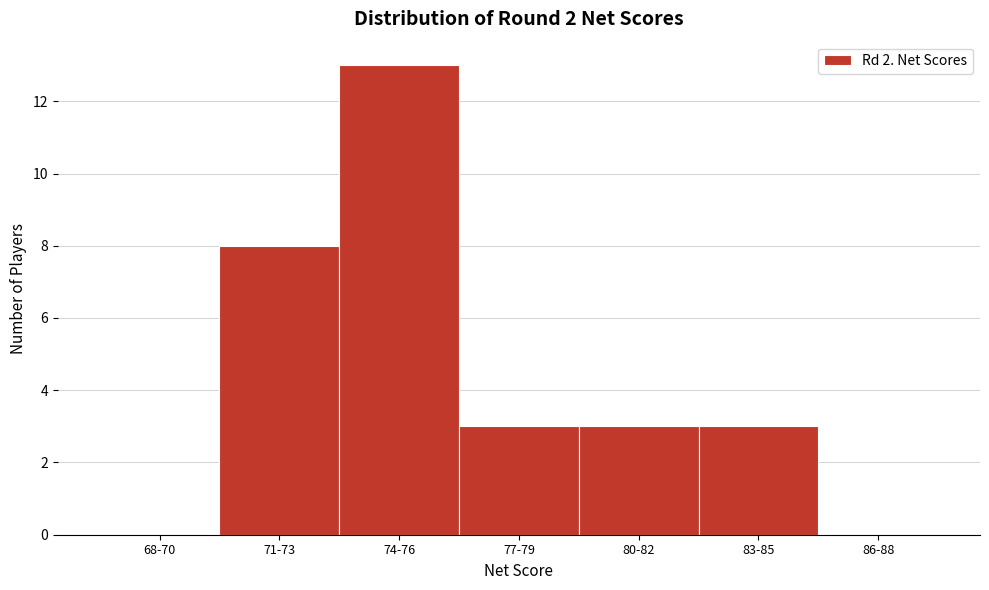

Reading right to left, transcribe all the data shown in this chart.

86-88=0	83-85=3	80-82=3	77-79=3	74-76=13	71-73=8	68-70=0